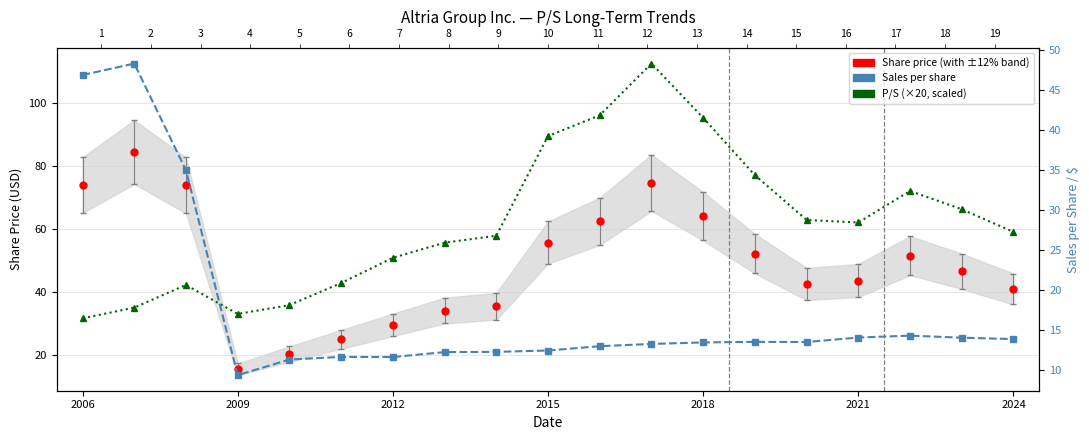

What is the average value of the P/S (×20, scaled) series?

61.9